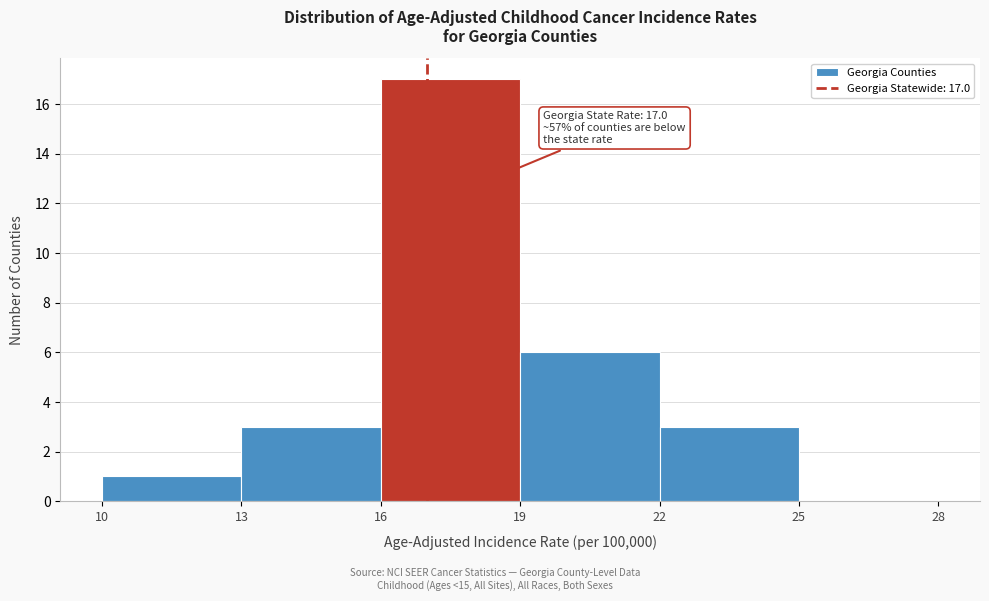

Which range on the x-axis has the tallest bar?

16 to 19